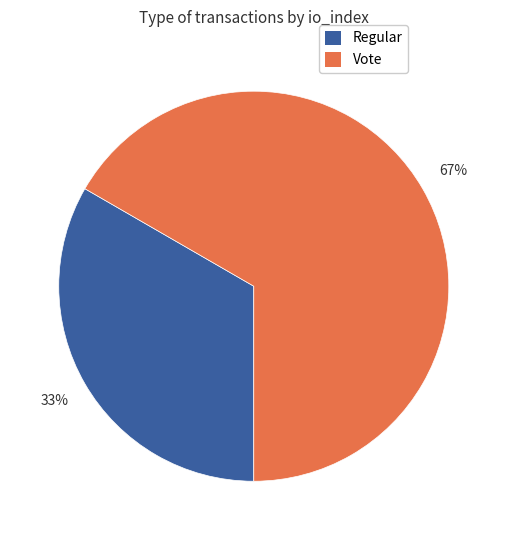

Between Vote and Regular, which is larger?

Vote